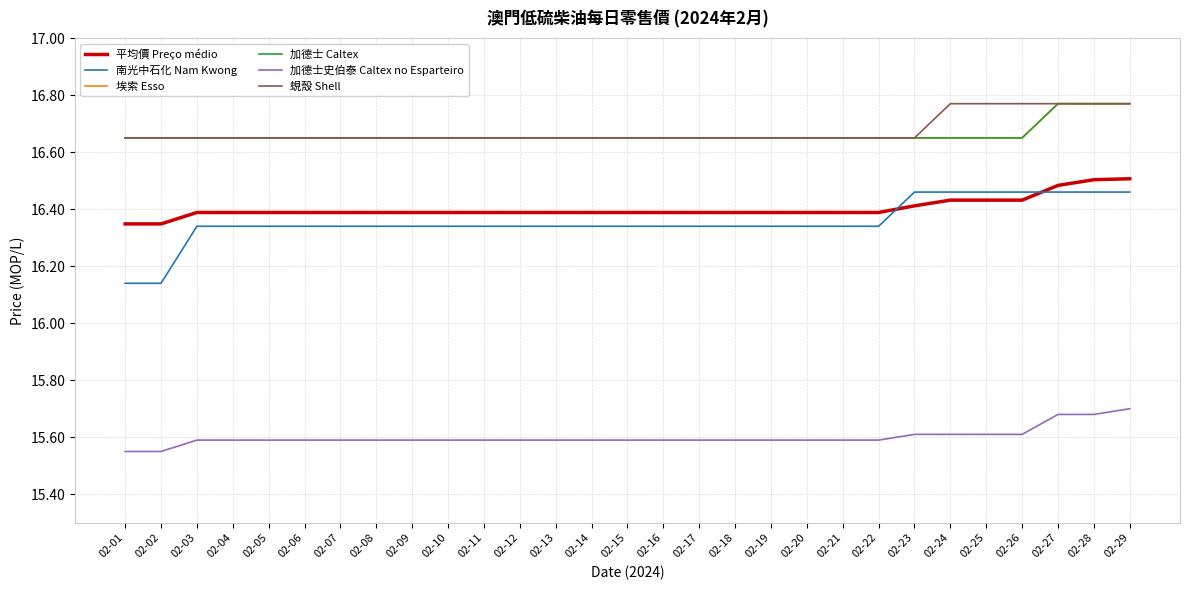

Between 02-26 and 02-24, which is larger?

02-26